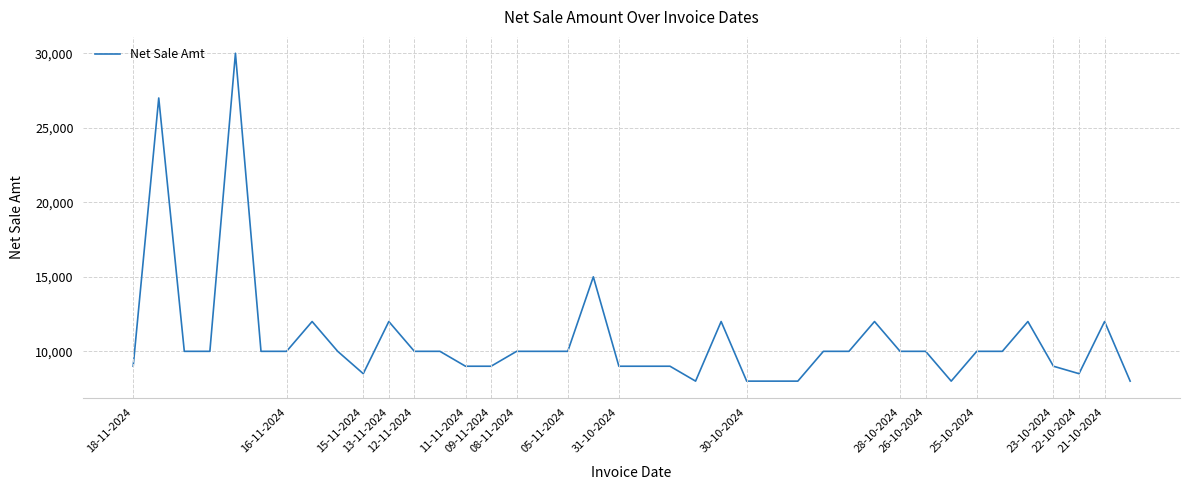

What is the maximum value shown in the chart?

30000